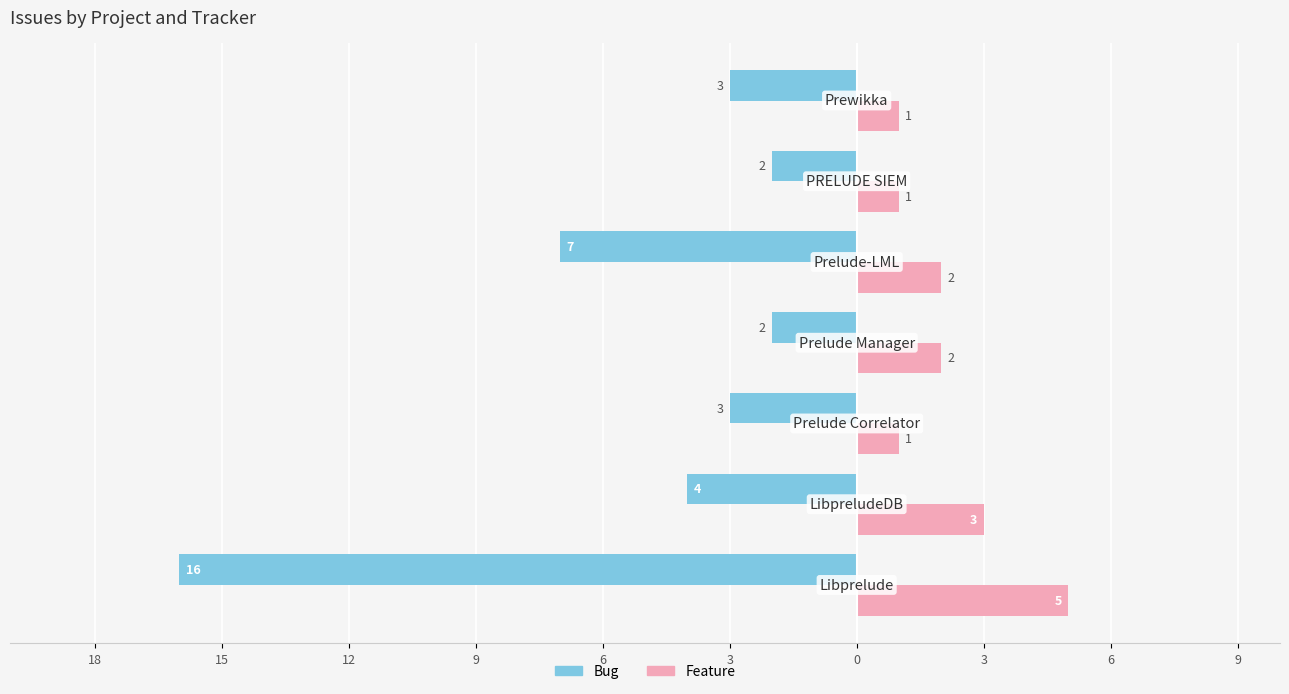

What are all the series names shown in the legend?

Bug, Feature